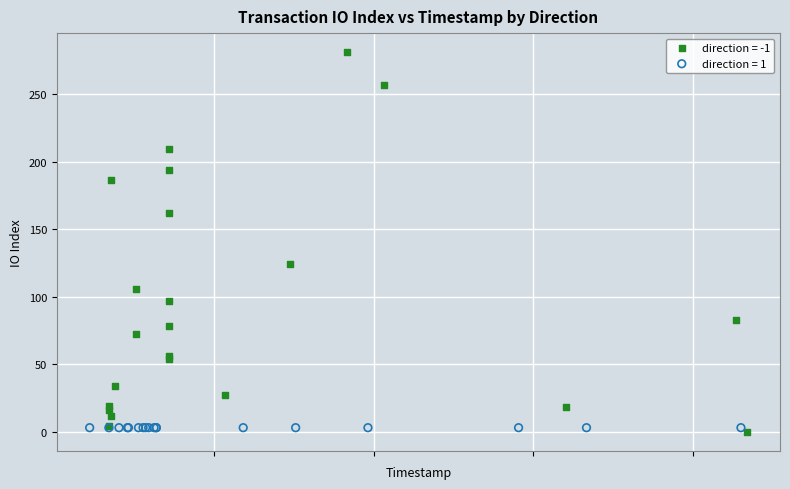

Which series contains the highest Y value?

direction = -1